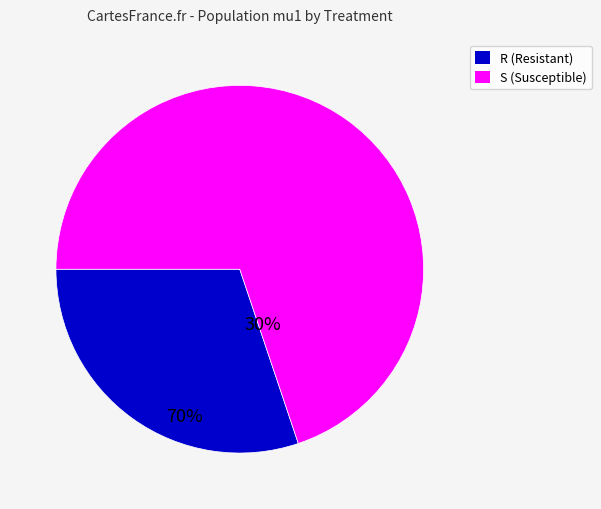

Does any single category account for the majority?

Yes